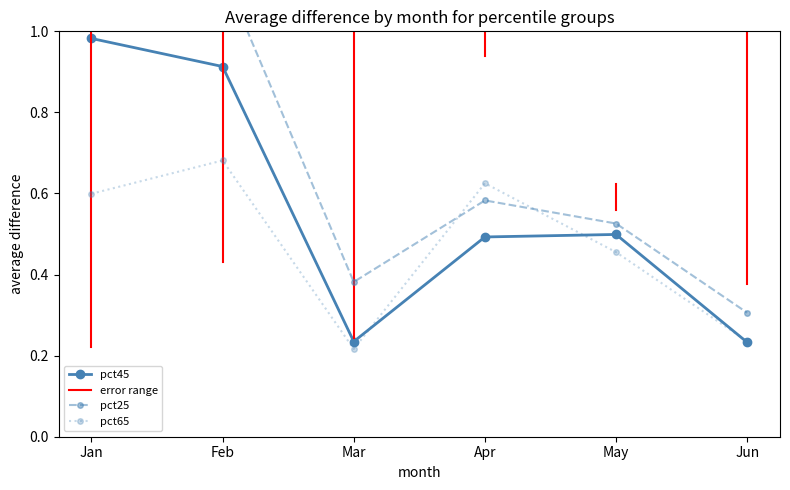

Where is the first local minimum for pct65?

Mar